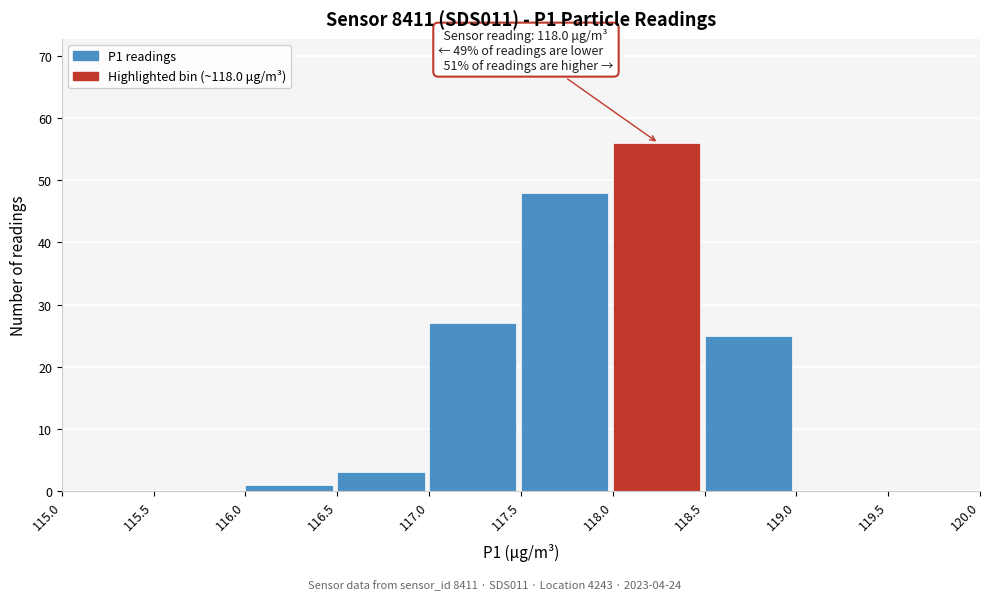

Over which range of the x-axis is the bar tallest?

118.0 to 118.5